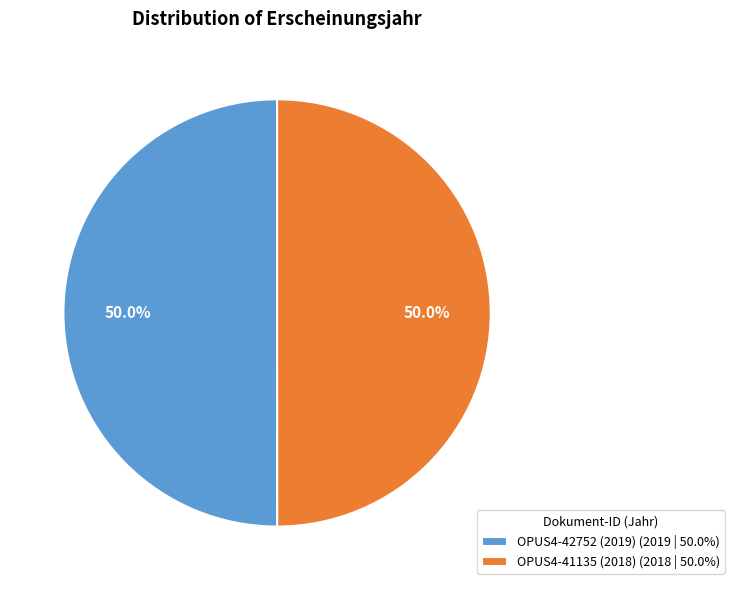

Approximately how many times larger is the value at OPUS4-42752 (2019) (2019 | 50.0%) compared to OPUS4-41135 (2018) (2018 | 50.0%)?

1.0